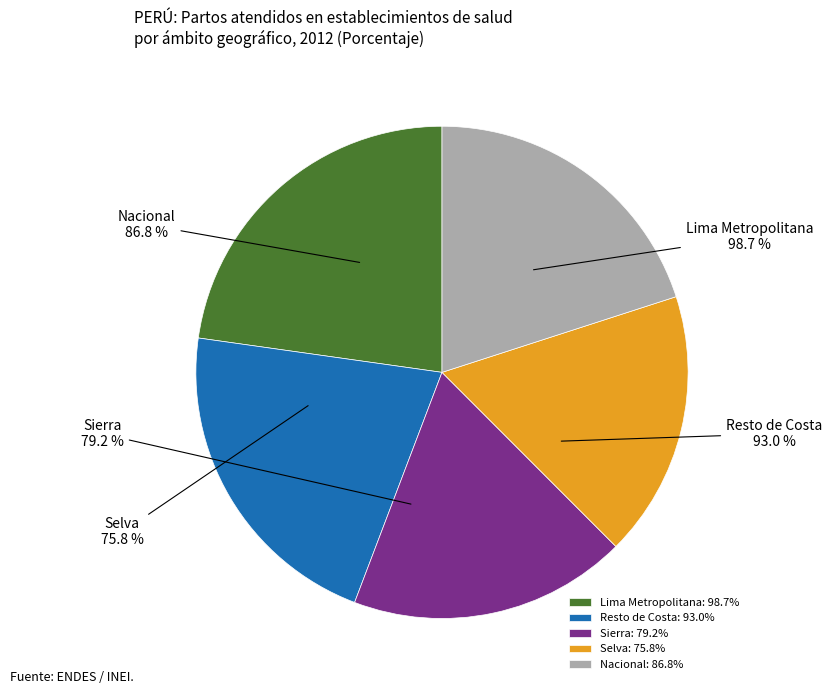

What is the smallest slice in the pie chart?

Selva